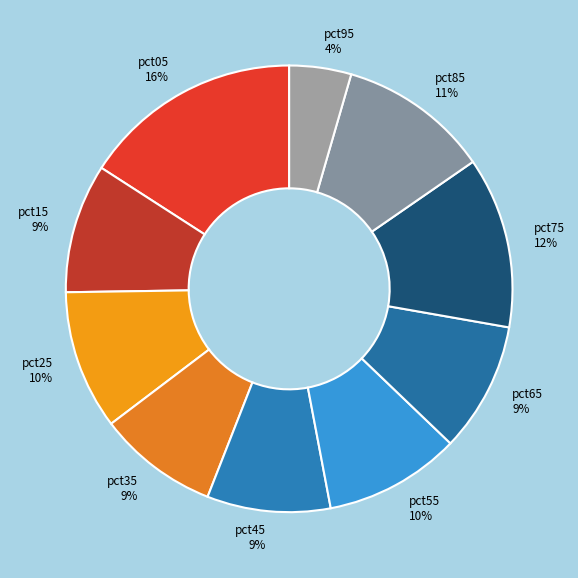

Is it true that pct65 is 9% of the pie?

True